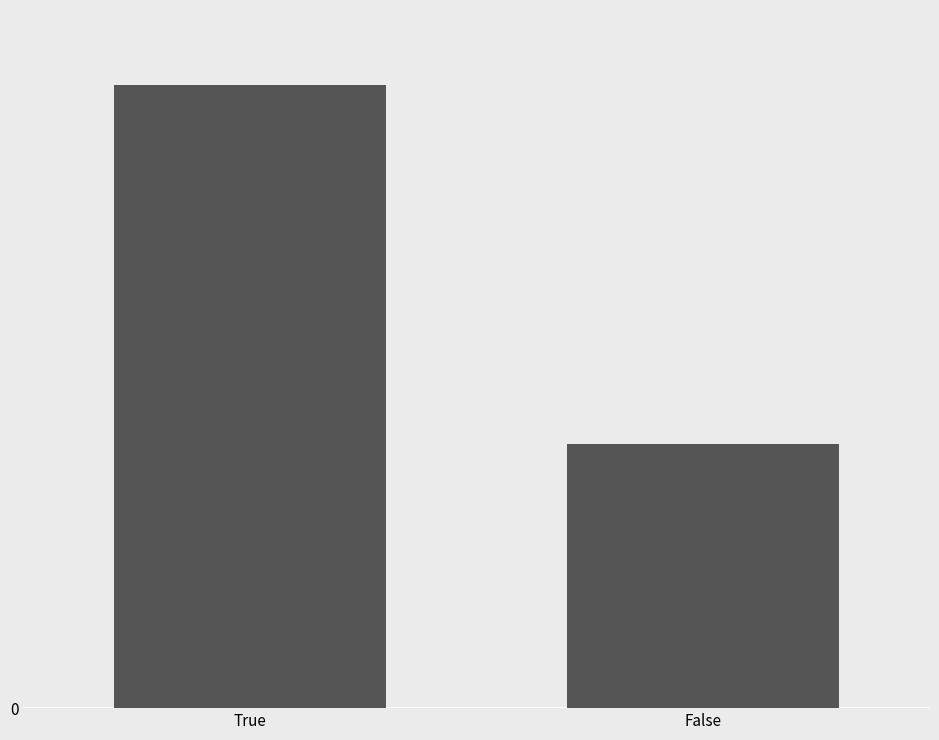

Rank the categories by value from lowest to highest.

False, True